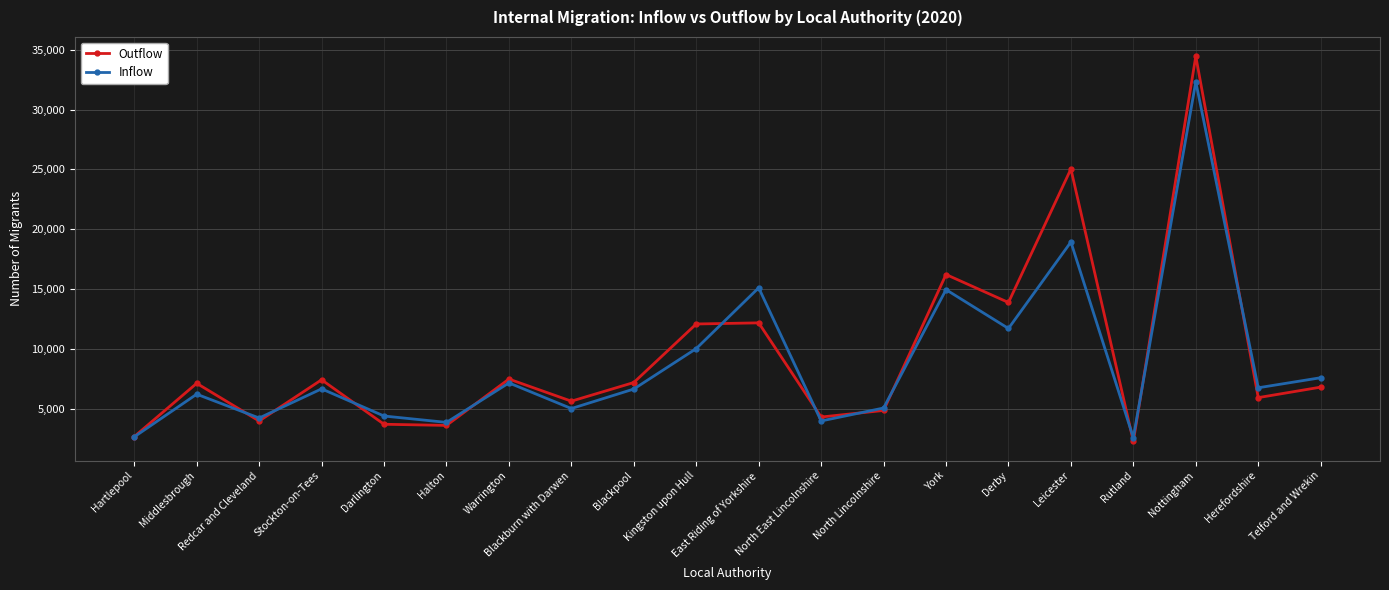

At which label does Outflow reach its peak?

Nottingham